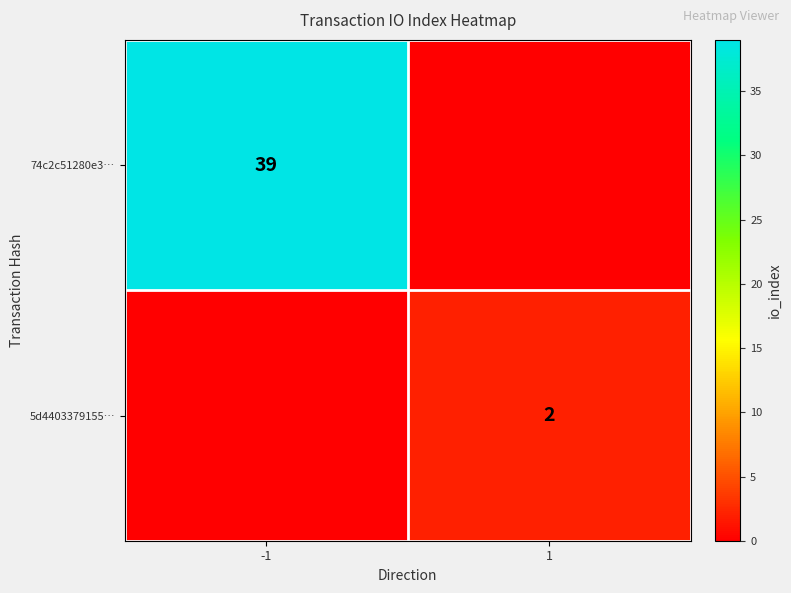

Is it true that 74c2c51280e3… equals 39 at -1?

True